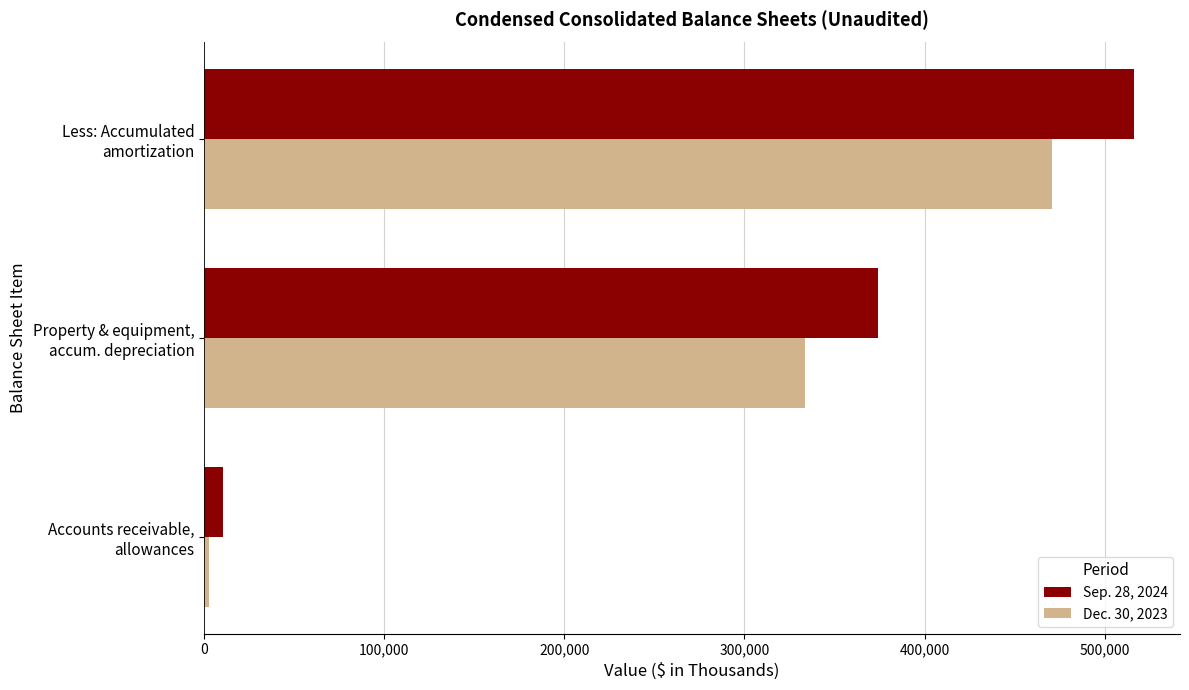

List the series in order of their peak value, highest first.

Sep. 28, 2024, Dec. 30, 2023